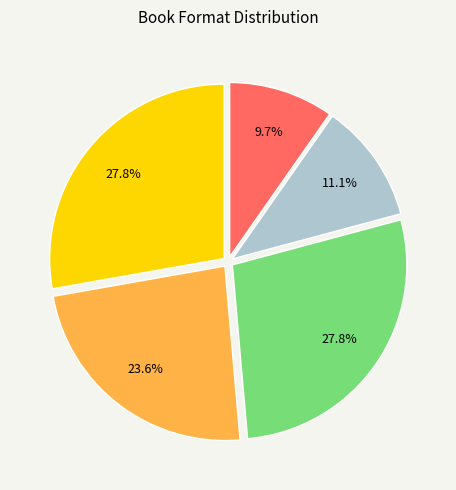

Count the number of slices in the pie.

5